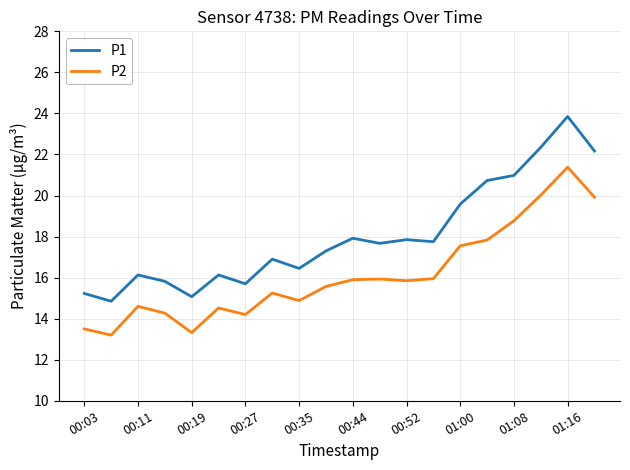

In P2, how many points are higher than both neighbors (excluding endpoints)?

5